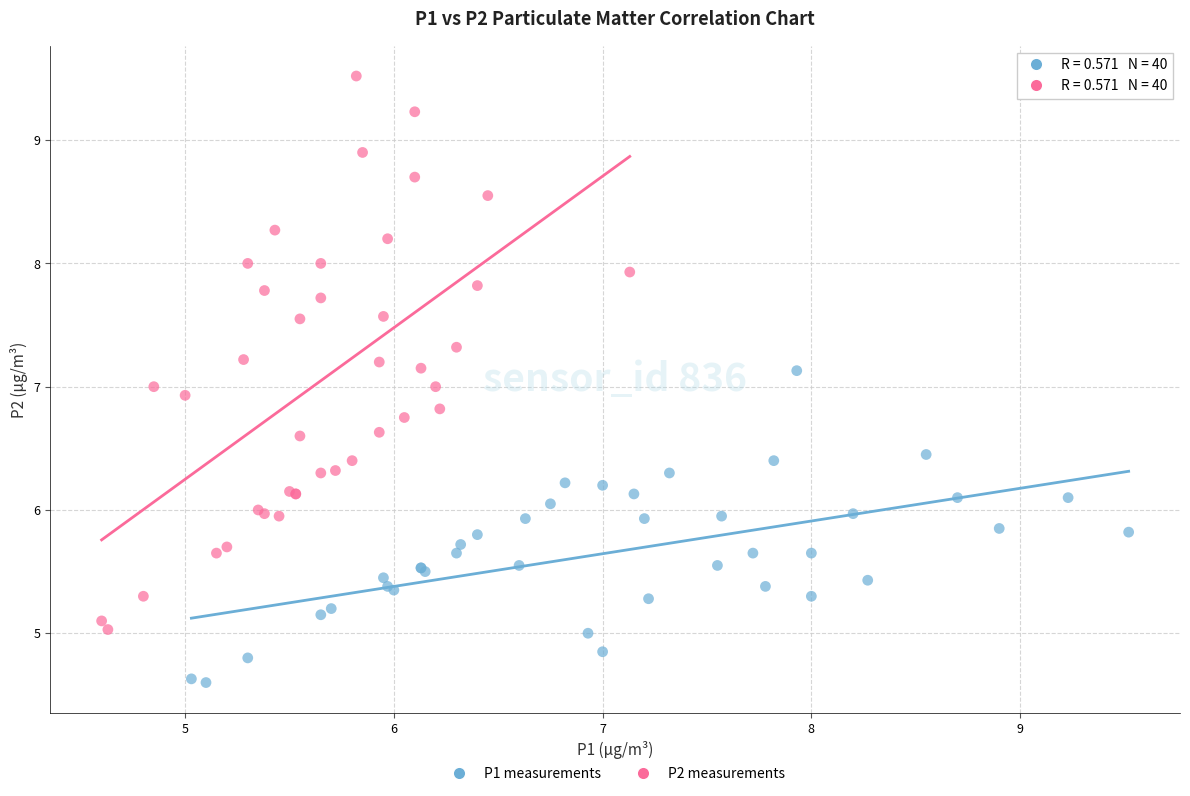

Which series contains the highest Y value?

P2 measurements